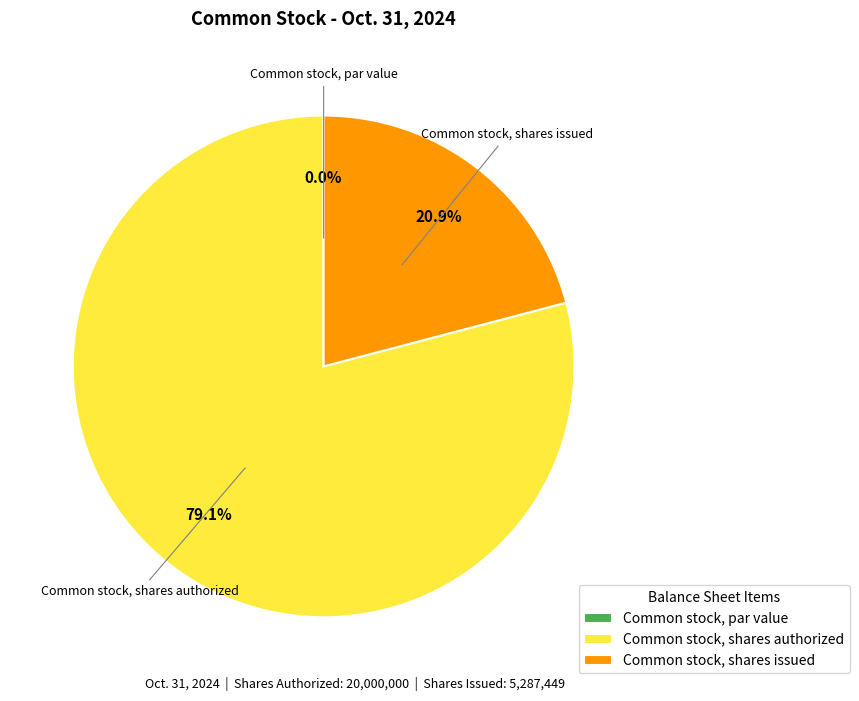

Which slice is the smallest?

Common stock, par value